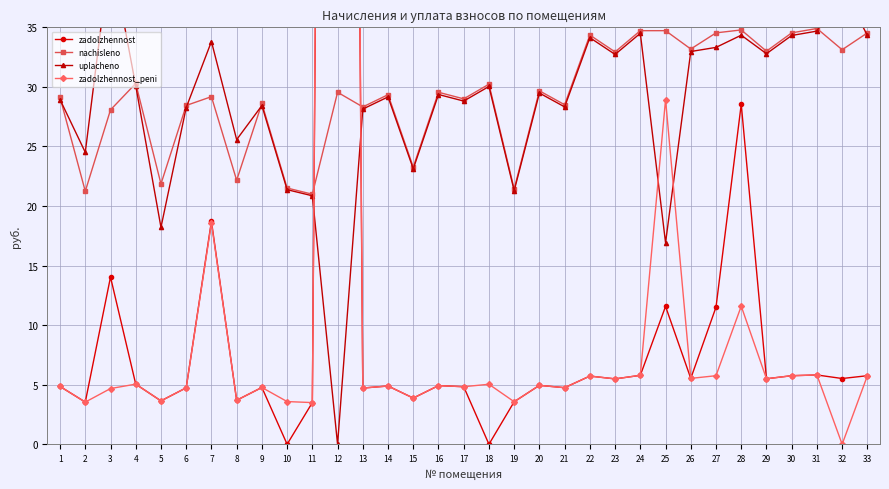

Reading right to left, what are all the values shown in this chart?

zadolzhennost: 5.8	5.5	5.8	5.8	5.5	28.5	11.5	5.5	11.6	5.8	5.5	5.7	4.8	4.9	3.6	0.0	4.8	4.9	3.9	4.9	4.7	271.1	3.5	0.0	4.8	3.7	18.7	4.7	3.6	5.0	14.0	3.5	4.9
nachisleno: 34.5	33.1	34.9	34.5	33.0	34.8	34.5	33.2	34.7	34.7	32.9	34.4	28.5	29.7	21.4	30.2	29.0	29.5	23.3	29.3	28.3	29.5	21.0	21.5	28.6	22.2	29.2	28.4	21.9	30.3	28.1	21.2	29.1
uplacheno: 34.3	38.4	34.7	34.3	32.8	34.3	33.3	33.0	16.9	34.5	32.7	34.1	28.3	29.5	21.3	30.0	28.8	29.4	23.1	29.2	28.1	0.0	20.9	21.4	28.4	25.6	33.8	28.3	18.2	30.1	41.4	24.5	28.9
zadolzhennost_peni: 5.8	0.0	5.8	5.8	5.5	11.6	5.8	5.5	28.9	5.8	5.5	5.7	4.8	4.9	3.6	5.0	4.8	4.9	3.9	4.9	4.7	285.9	3.5	3.6	4.8	3.7	18.6	4.7	3.6	5.0	4.7	3.5	4.9